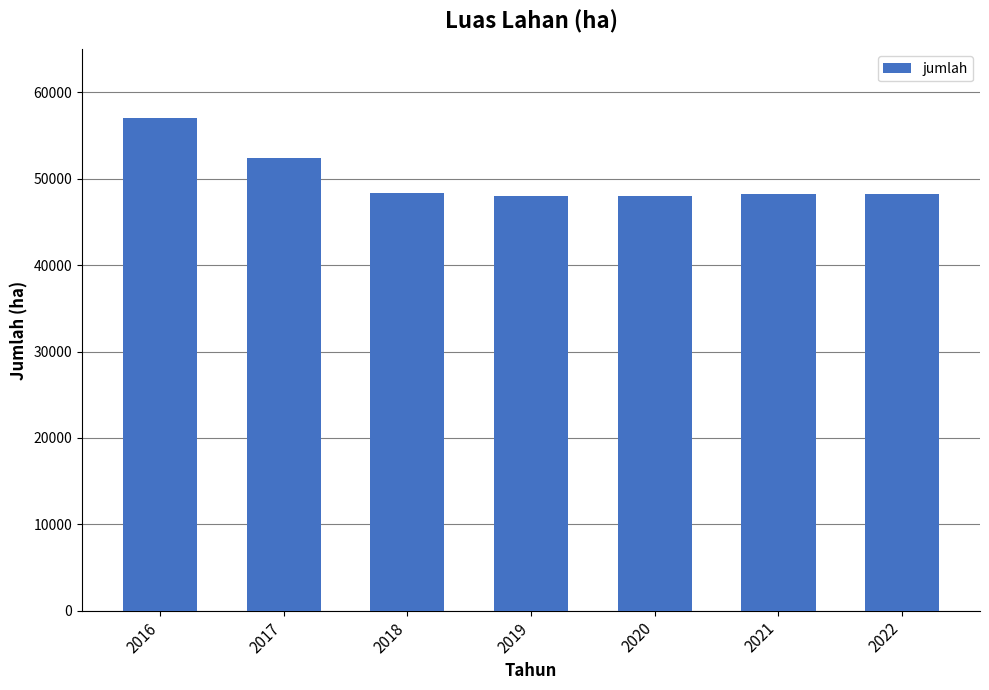

Which has a higher value, 2016 or 2018?

2016